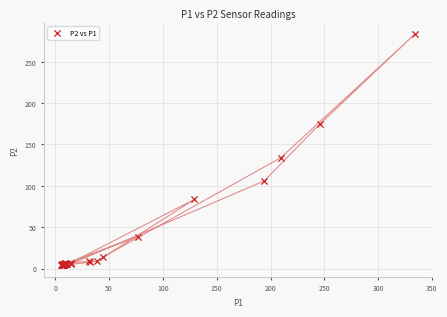

What Y value in the scatter plot is closest to 143?

134.1